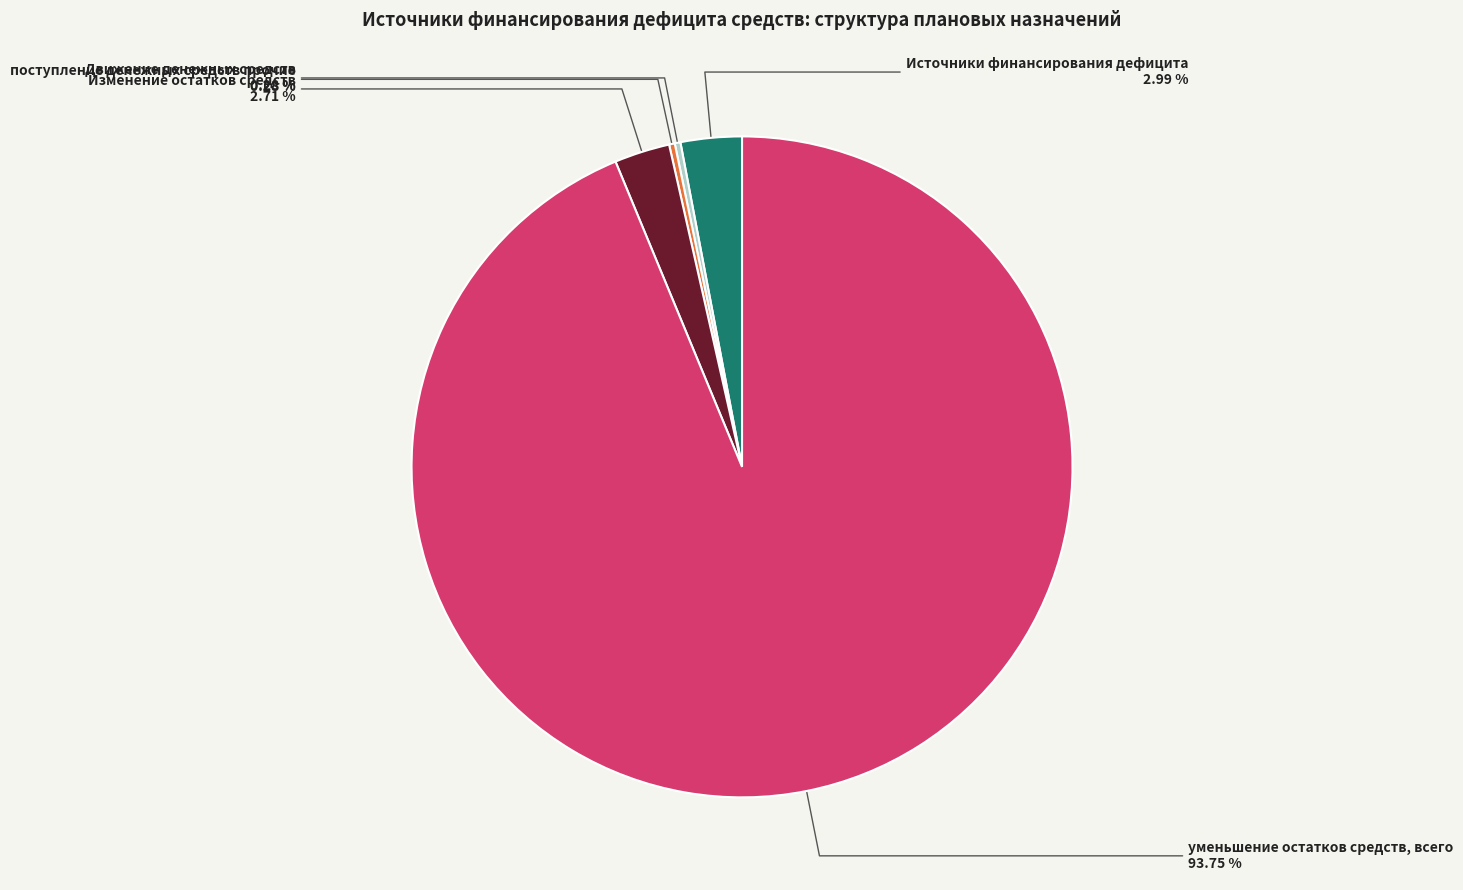

Which category accounts for the majority?

уменьшение остатков средств, всего